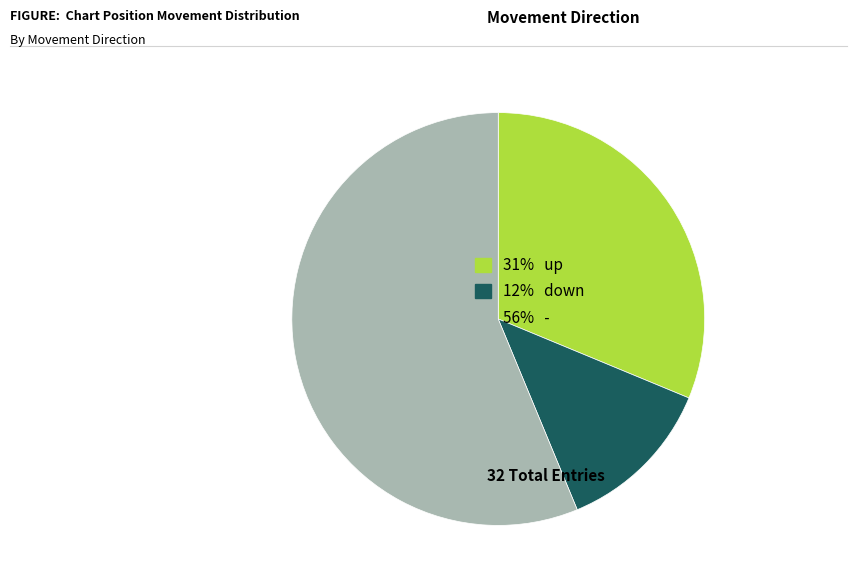

Which slice represents more than half of the pie?

56% -